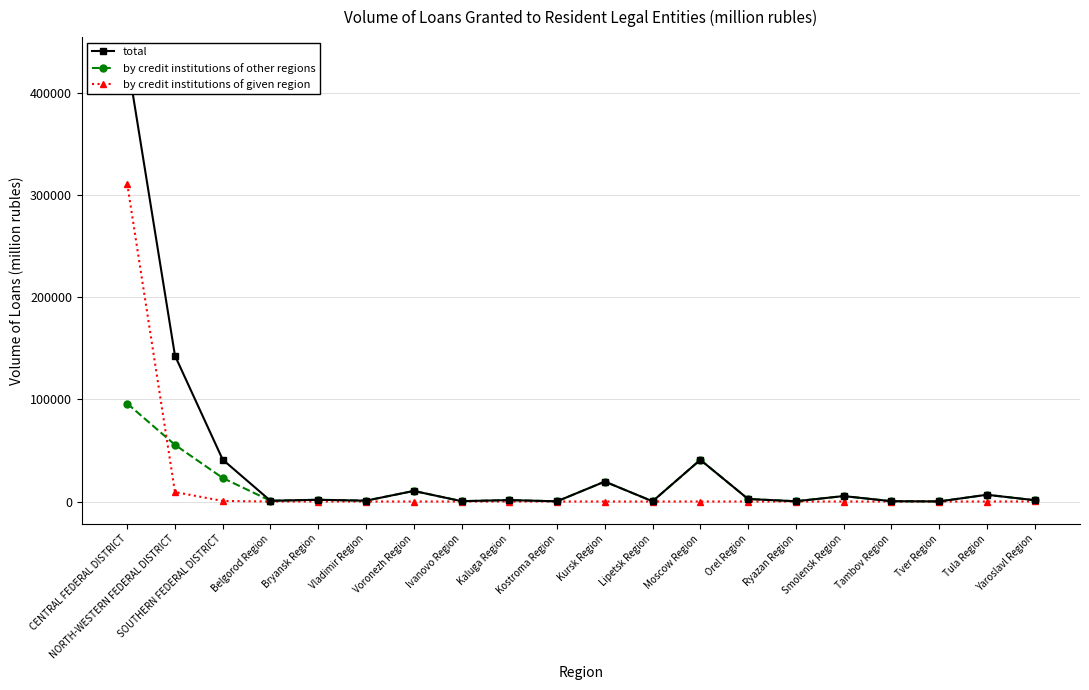

What is the difference between the by credit institutions of other regions values at Ivanovo Region and Tver Region?

262